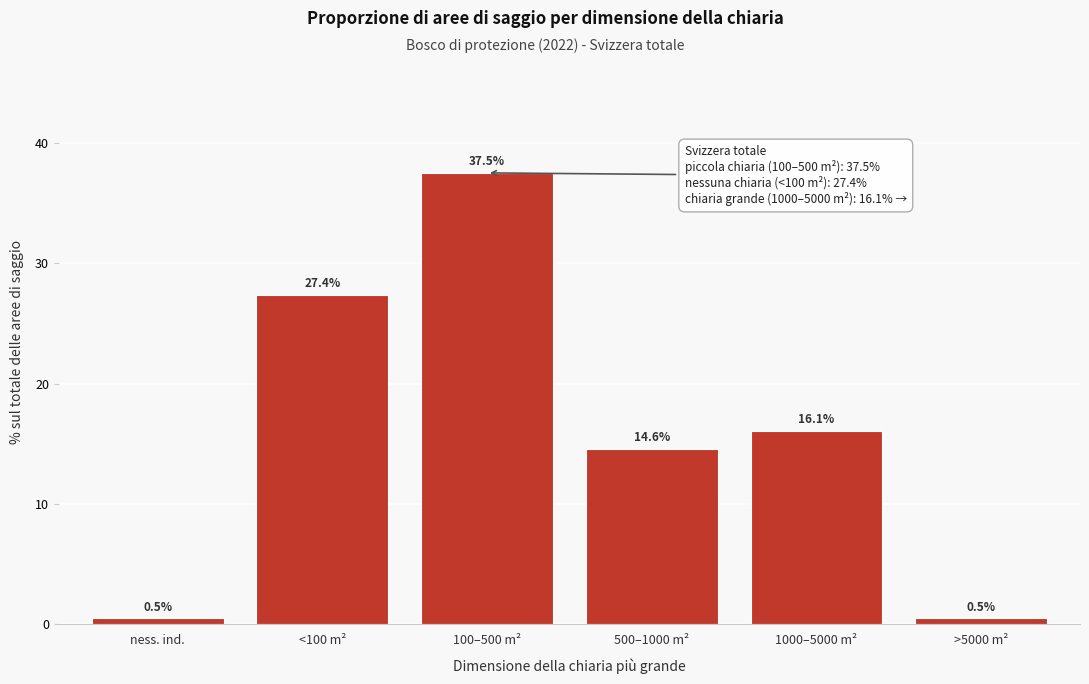

Reading right to left, extract all data points from this chart.

0.5	16.1	14.6	37.5	27.4	0.5